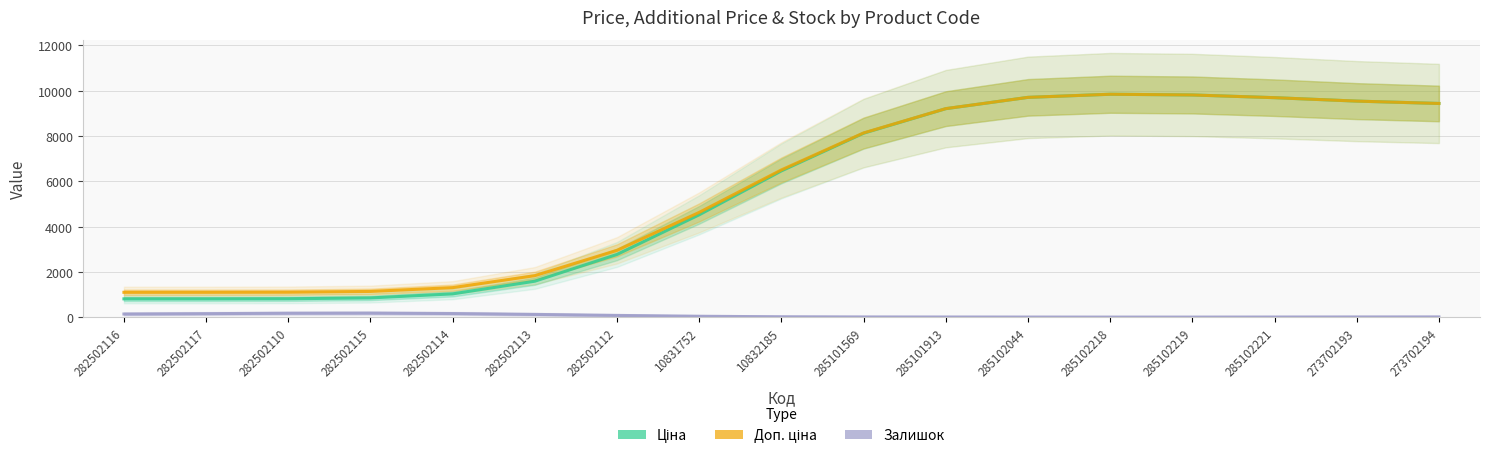

Reading left to right, list all the values displayed in this chart.

Ціна: 813.0	813.5	818.4	855.4	1033.4	1593.2	2774.2	4524.1	6461.1	8124.7	9207.6	9707.0	9844.6	9813.3	9693.3	9542.0	9438.1
Доп. ціна: 1101.8	1102.2	1106.8	1141.7	1309.3	1837.5	2956.9	4630.0	6505.6	8137.6	9210.1	9707.3	9844.6	9813.3	9693.3	9542.0	9438.1
Залишок: 145.0	160.5	179.4	184.3	165.6	127.2	82.3	45.1	23.1	14.5	12.0	9.9	8.1	8.5	11.1	14.2	16.2